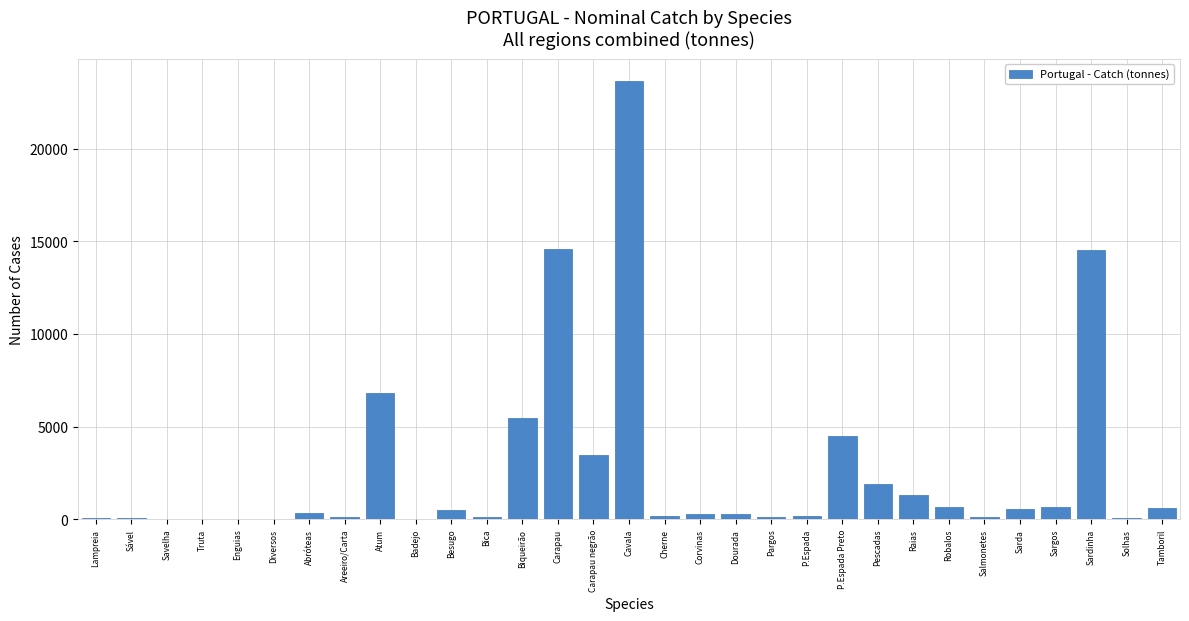

Are the bars horizontal?

No